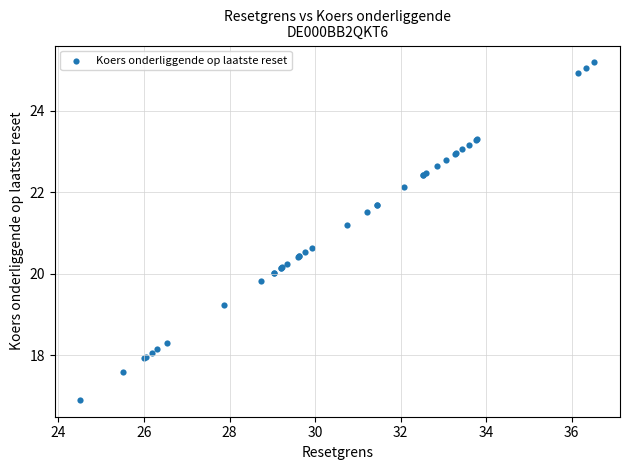

What Y value in the scatter plot is closest to 21?

21.2